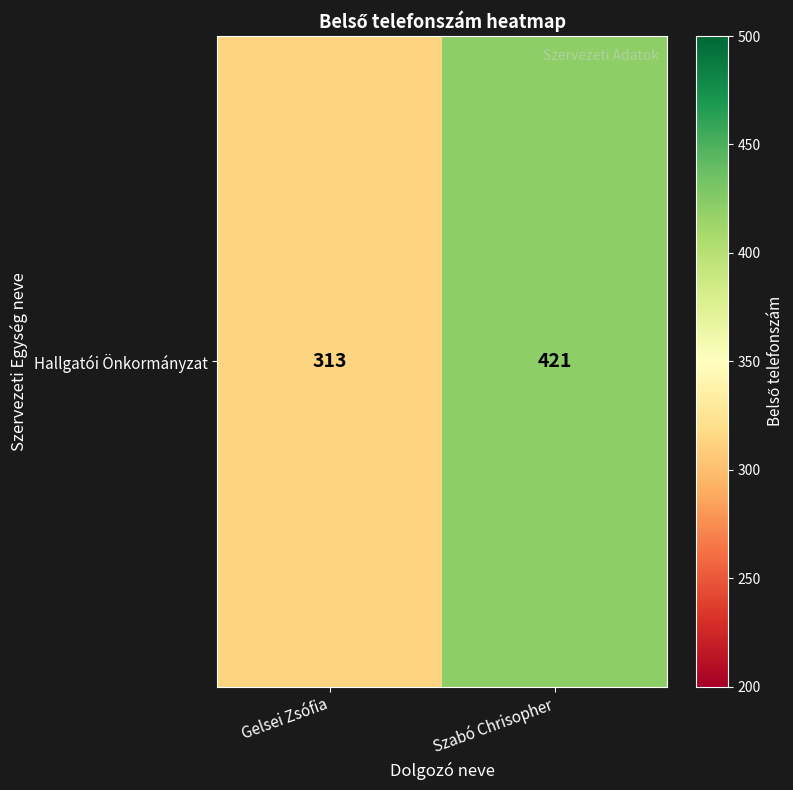

What is the sum of the values at Gelsei Zsófia and Szabó Chrisopher?

734